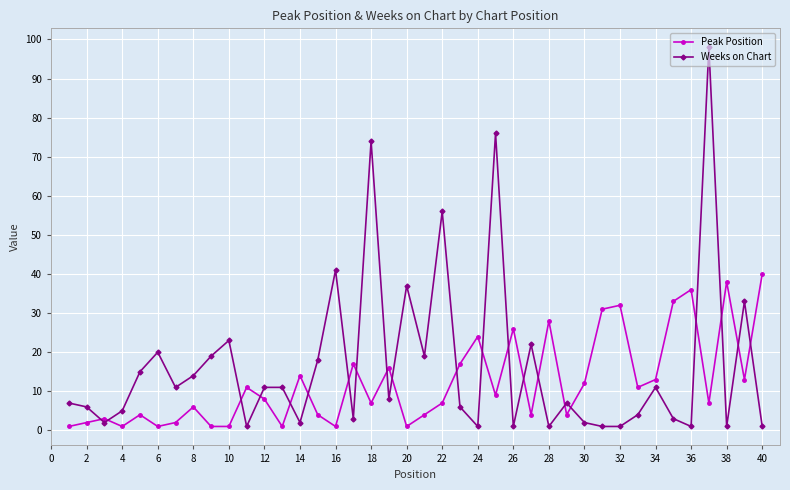

Which series has the widest spread of values?

Weeks on Chart